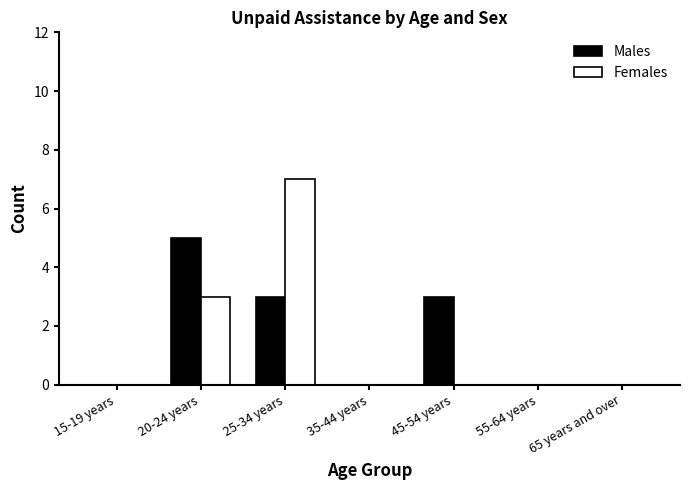

What is the total value across all series at 20-24 years?

8